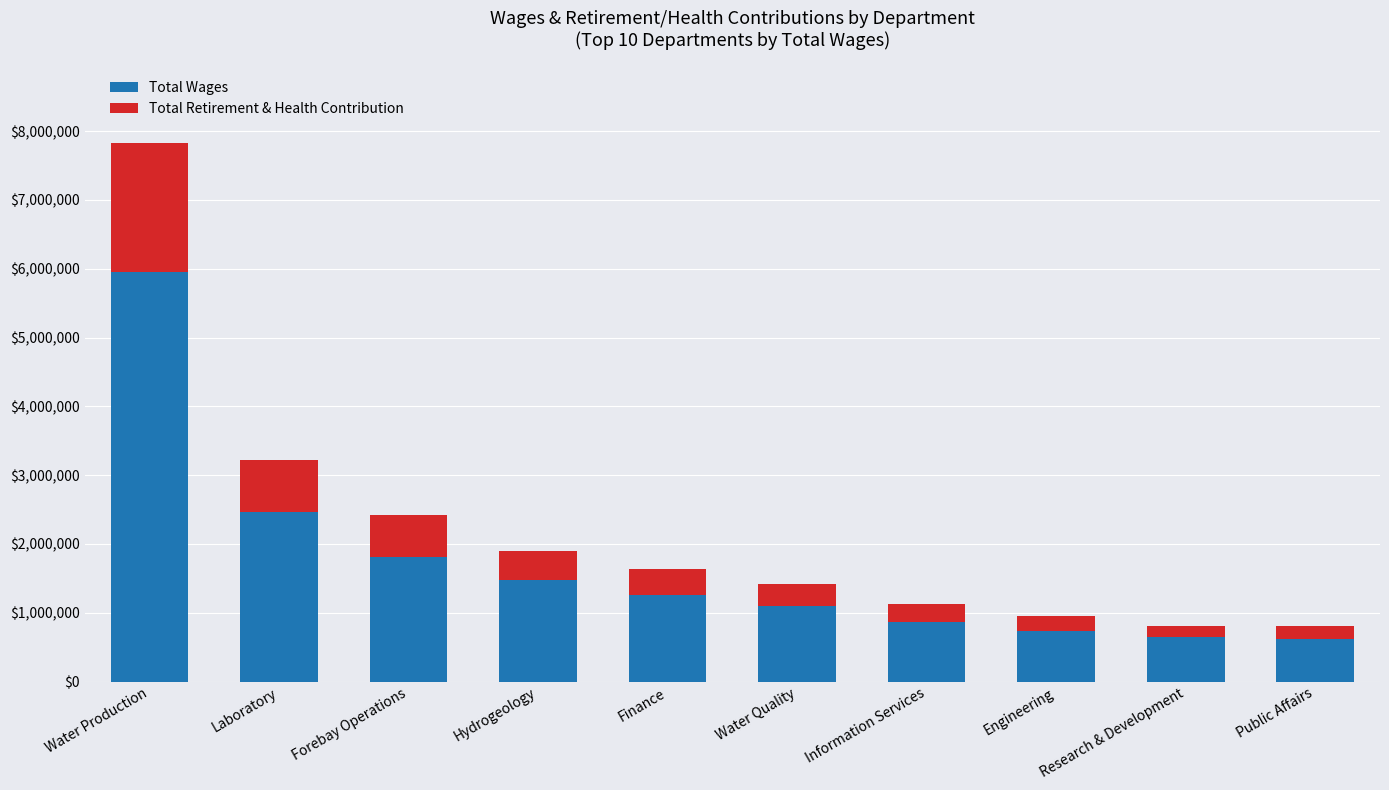

What is the sum of all Total Wages values?

16938220